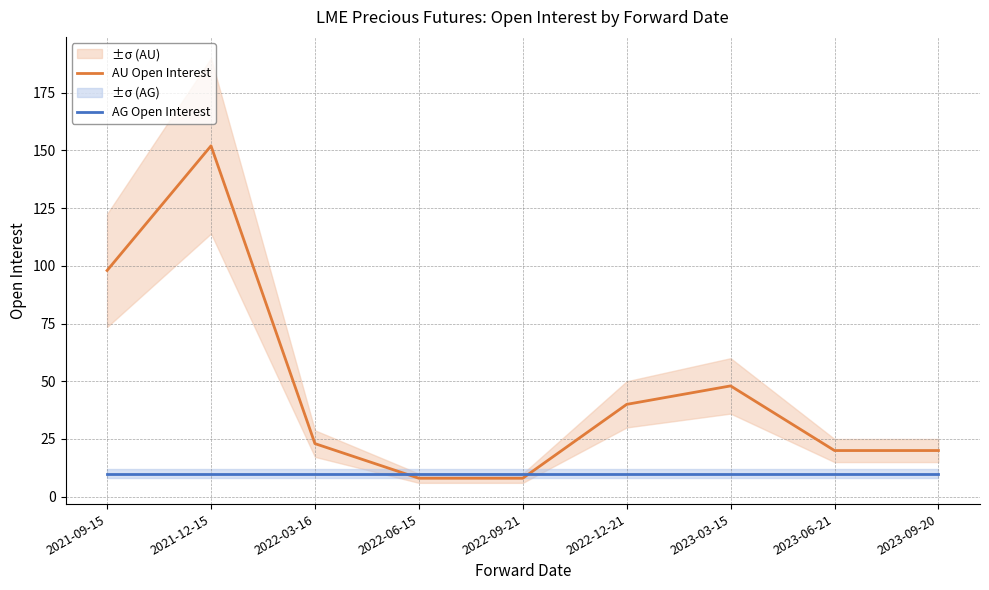

At 2023-09-20, list the series in order from largest to smallest.

AU Open Interest, AG Open Interest